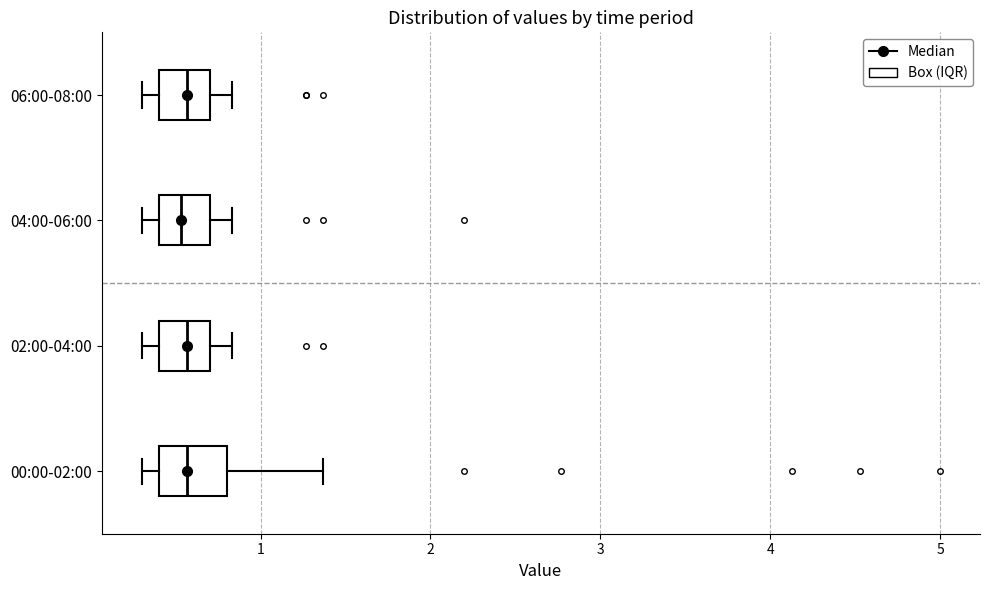

Where does the right whisker of the box for 06:00-08:00 end on the x-axis? The values are not printed on the chart, so give them approximately, as read against the axis.

0.8